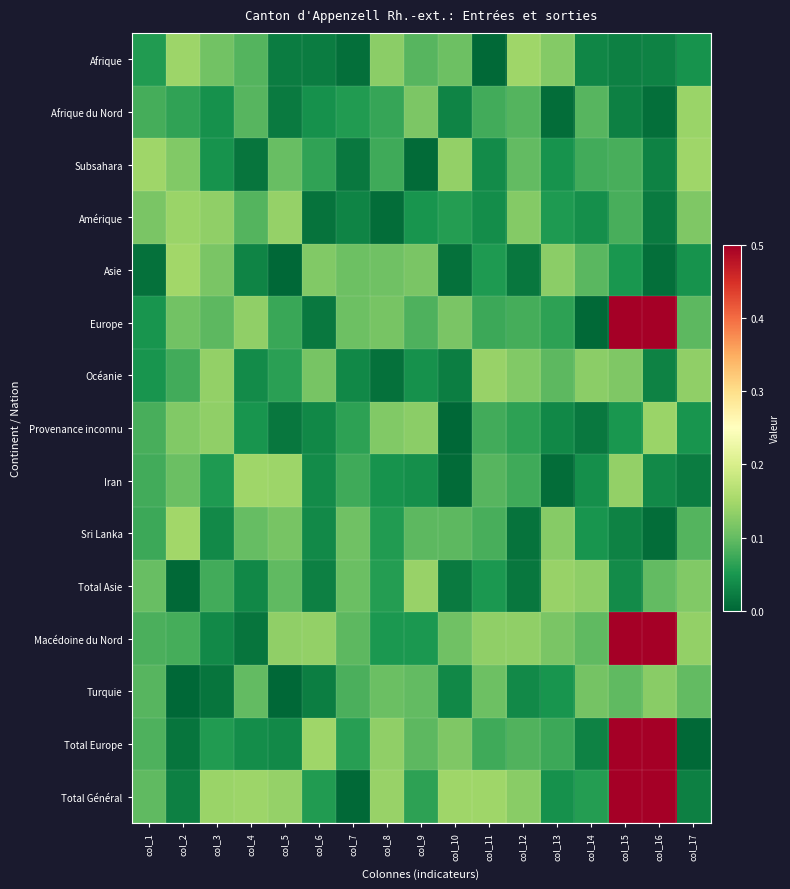

Reading left to right, extract all data points from this chart.

Afrique: col_1=0.1	col_2=0.1	col_3=0.1	col_4=0.1	col_5=0.0	col_6=0.0	col_7=0.0	col_8=0.1	col_9=0.1	col_10=0.1	col_11=0.0	col_12=0.1	col_13=0.1	col_14=0.0	col_15=0.0	col_16=0.0	col_17=0.0
Afrique du Nord: col_1=0.1	col_2=0.1	col_3=0.0	col_4=0.1	col_5=0.0	col_6=0.0	col_7=0.1	col_8=0.1	col_9=0.1	col_10=0.0	col_11=0.1	col_12=0.1	col_13=0.0	col_14=0.1	col_15=0.0	col_16=0.0	col_17=0.1
Subsahara: col_1=0.1	col_2=0.1	col_3=0.0	col_4=0.0	col_5=0.1	col_6=0.1	col_7=0.0	col_8=0.1	col_9=0.0	col_10=0.1	col_11=0.0	col_12=0.1	col_13=0.0	col_14=0.1	col_15=0.1	col_16=0.0	col_17=0.1
Amérique: col_1=0.1	col_2=0.1	col_3=0.1	col_4=0.1	col_5=0.1	col_6=0.0	col_7=0.0	col_8=0.0	col_9=0.0	col_10=0.1	col_11=0.0	col_12=0.1	col_13=0.1	col_14=0.0	col_15=0.1	col_16=0.0	col_17=0.1
Asie: col_1=0.0	col_2=0.1	col_3=0.1	col_4=0.0	col_5=0.0	col_6=0.1	col_7=0.1	col_8=0.1	col_9=0.1	col_10=0.0	col_11=0.1	col_12=0.0	col_13=0.1	col_14=0.1	col_15=0.0	col_16=0.0	col_17=0.0
Europe: col_1=0.0	col_2=0.1	col_3=0.1	col_4=0.1	col_5=0.1	col_6=0.0	col_7=0.1	col_8=0.1	col_9=0.1	col_10=0.1	col_11=0.1	col_12=0.1	col_13=0.1	col_14=0.0	col_15=1.0	col_16=1.0	col_17=0.1
Océanie: col_1=0.0	col_2=0.1	col_3=0.1	col_4=0.0	col_5=0.1	col_6=0.1	col_7=0.0	col_8=0.0	col_9=0.0	col_10=0.0	col_11=0.1	col_12=0.1	col_13=0.1	col_14=0.1	col_15=0.1	col_16=0.0	col_17=0.1
Provenance inconnu: col_1=0.1	col_2=0.1	col_3=0.1	col_4=0.0	col_5=0.0	col_6=0.0	col_7=0.1	col_8=0.1	col_9=0.1	col_10=0.0	col_11=0.1	col_12=0.1	col_13=0.0	col_14=0.0	col_15=0.1	col_16=0.1	col_17=0.0
Iran: col_1=0.1	col_2=0.1	col_3=0.1	col_4=0.1	col_5=0.1	col_6=0.0	col_7=0.1	col_8=0.0	col_9=0.0	col_10=0.0	col_11=0.1	col_12=0.1	col_13=0.0	col_14=0.0	col_15=0.1	col_16=0.0	col_17=0.0
Sri Lanka: col_1=0.1	col_2=0.1	col_3=0.0	col_4=0.1	col_5=0.1	col_6=0.0	col_7=0.1	col_8=0.1	col_9=0.1	col_10=0.1	col_11=0.1	col_12=0.0	col_13=0.1	col_14=0.0	col_15=0.0	col_16=0.0	col_17=0.1
Total Asie: col_1=0.1	col_2=0.0	col_3=0.1	col_4=0.0	col_5=0.1	col_6=0.0	col_7=0.1	col_8=0.1	col_9=0.1	col_10=0.0	col_11=0.1	col_12=0.0	col_13=0.1	col_14=0.1	col_15=0.0	col_16=0.1	col_17=0.1
Macédoine du Nord: col_1=0.1	col_2=0.1	col_3=0.0	col_4=0.0	col_5=0.1	col_6=0.1	col_7=0.1	col_8=0.1	col_9=0.1	col_10=0.1	col_11=0.1	col_12=0.1	col_13=0.1	col_14=0.1	col_15=1.0	col_16=1.0	col_17=0.1
Turquie: col_1=0.1	col_2=0.0	col_3=0.0	col_4=0.1	col_5=0.0	col_6=0.0	col_7=0.1	col_8=0.1	col_9=0.1	col_10=0.0	col_11=0.1	col_12=0.0	col_13=0.0	col_14=0.1	col_15=0.1	col_16=0.1	col_17=0.1
Total Europe: col_1=0.1	col_2=0.0	col_3=0.1	col_4=0.0	col_5=0.0	col_6=0.1	col_7=0.1	col_8=0.1	col_9=0.1	col_10=0.1	col_11=0.1	col_12=0.1	col_13=0.1	col_14=0.0	col_15=1.1	col_16=1.0	col_17=0.0
Total Général: col_1=0.1	col_2=0.0	col_3=0.1	col_4=0.1	col_5=0.1	col_6=0.1	col_7=0.0	col_8=0.1	col_9=0.1	col_10=0.1	col_11=0.1	col_12=0.1	col_13=0.0	col_14=0.1	col_15=1.1	col_16=1.0	col_17=0.0